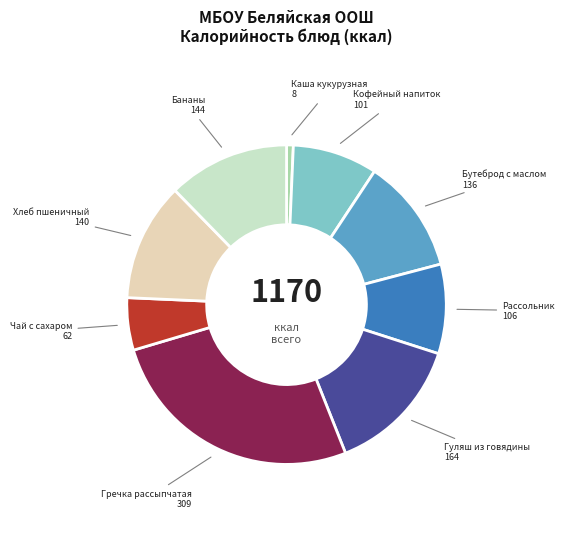

Is there any slice that represents more than half of the pie?

No